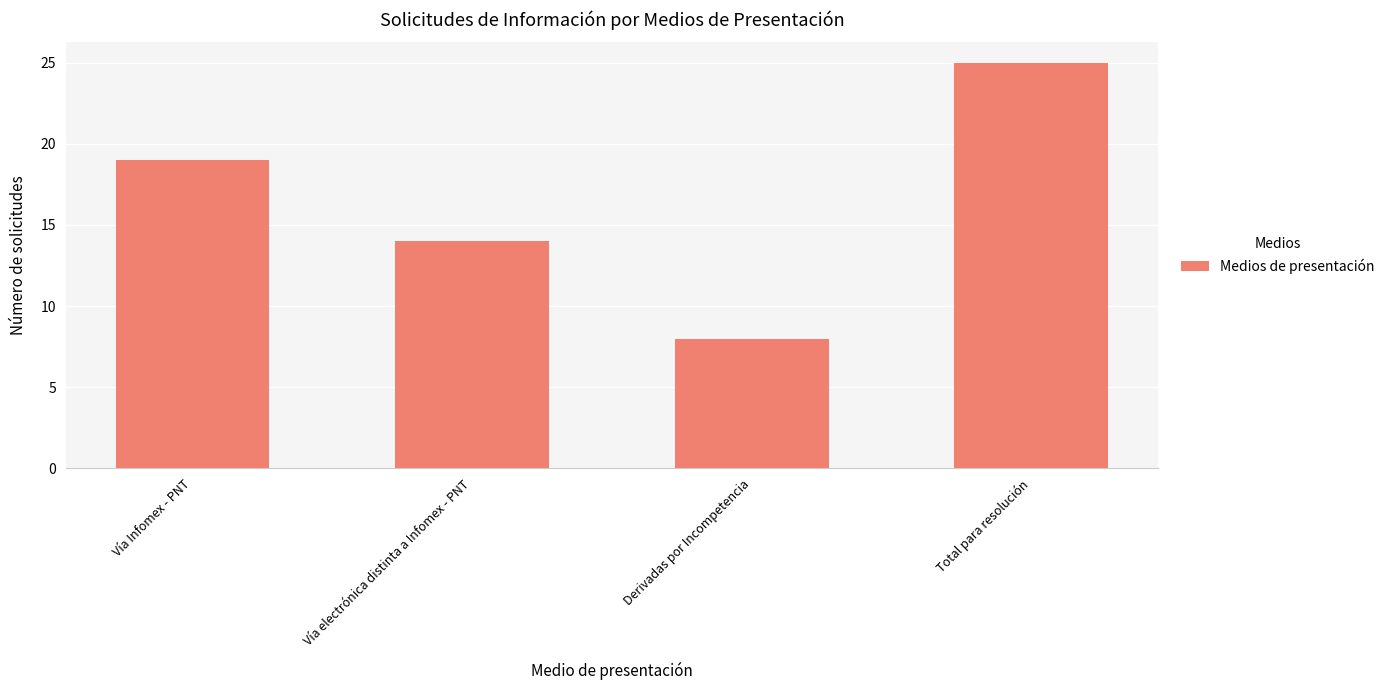

How many values are between 14 and 25?

3